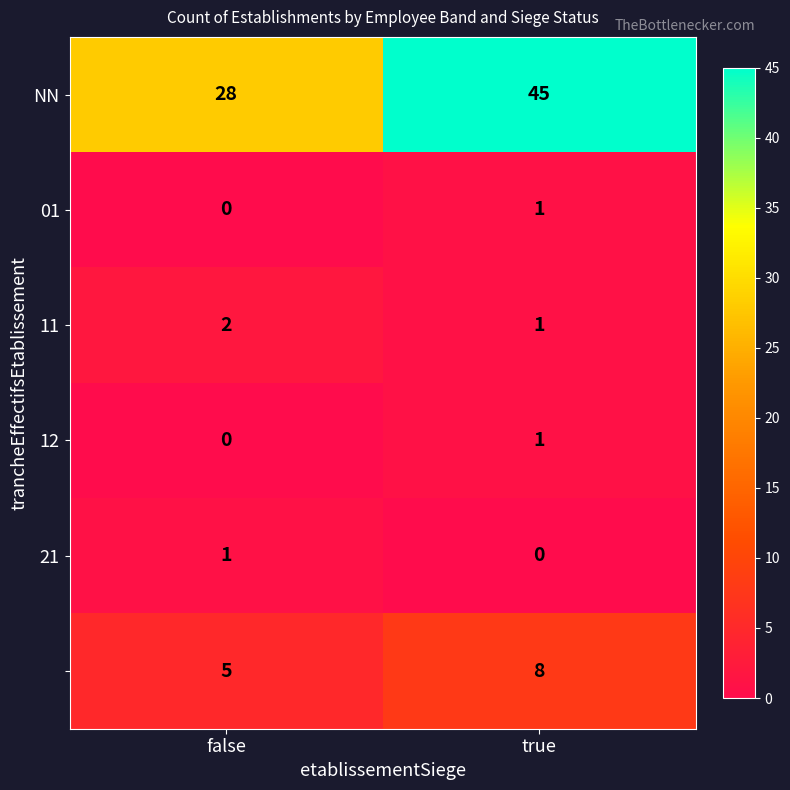

Which label corresponds to the largest value in the chart?

true